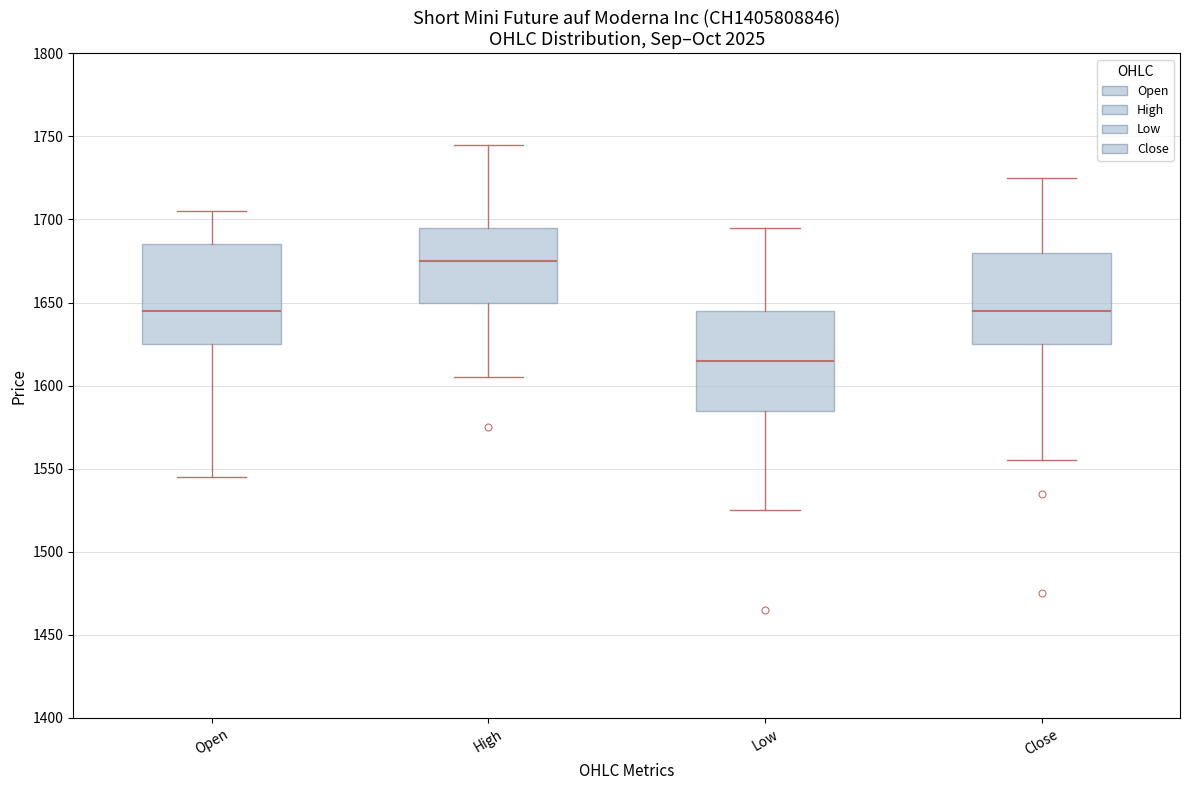

Which box has the lowest median line?

Low